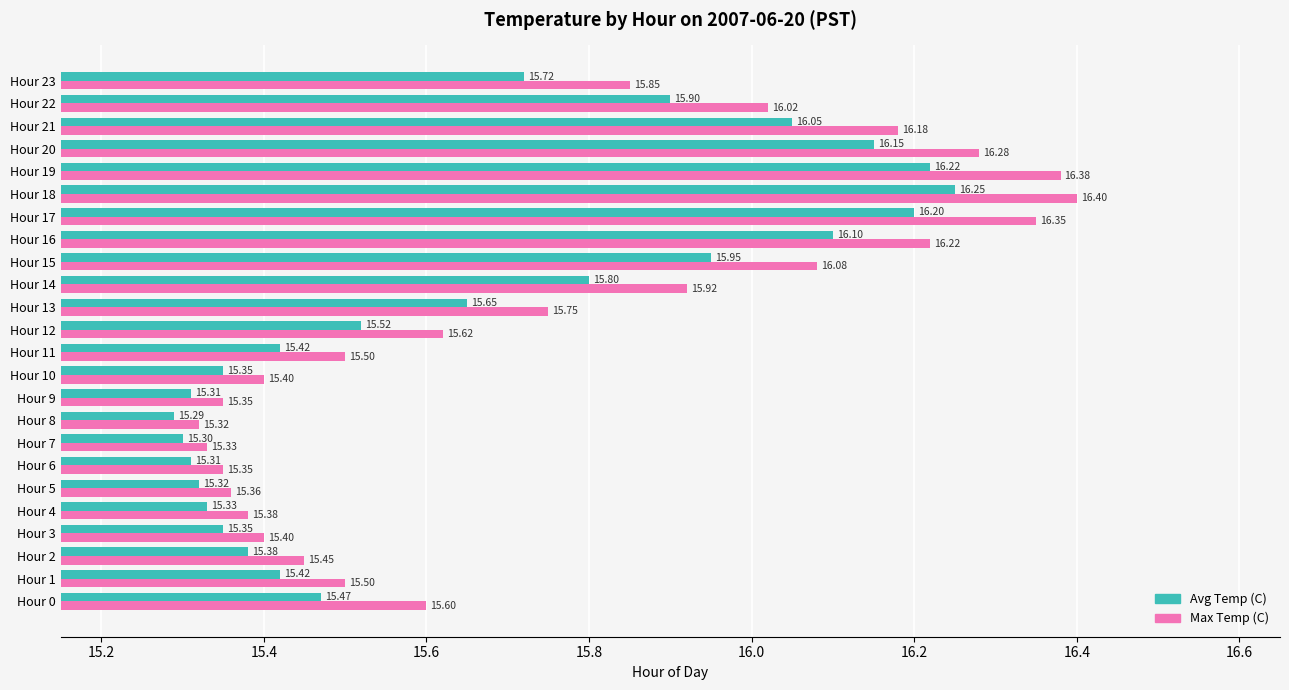

What is the difference between the Avg Temp (C) values at Hour 20 and Hour 1?

0.7